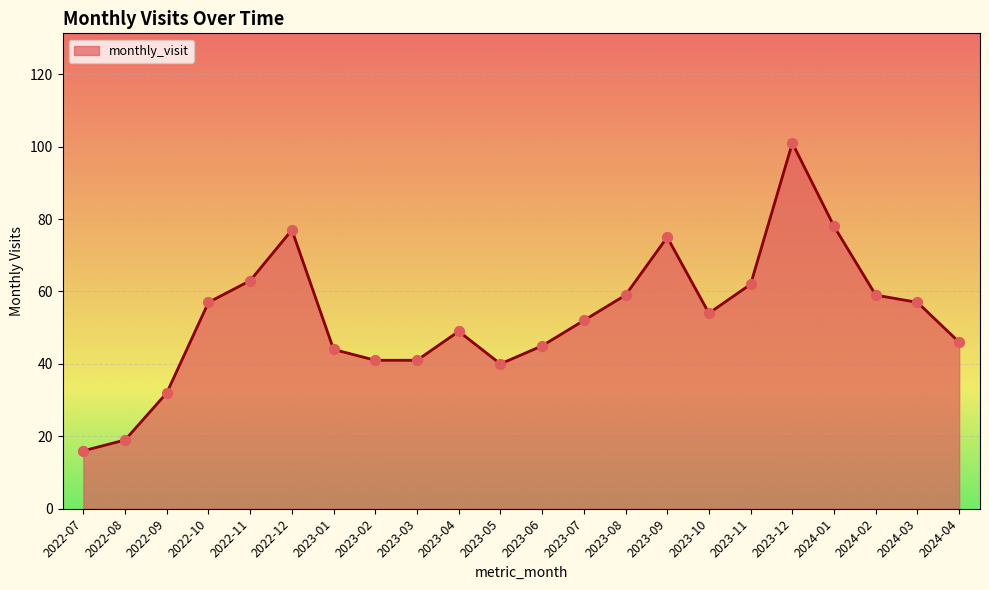

What is the change in value from 2023-05 to 2023-11?

+22